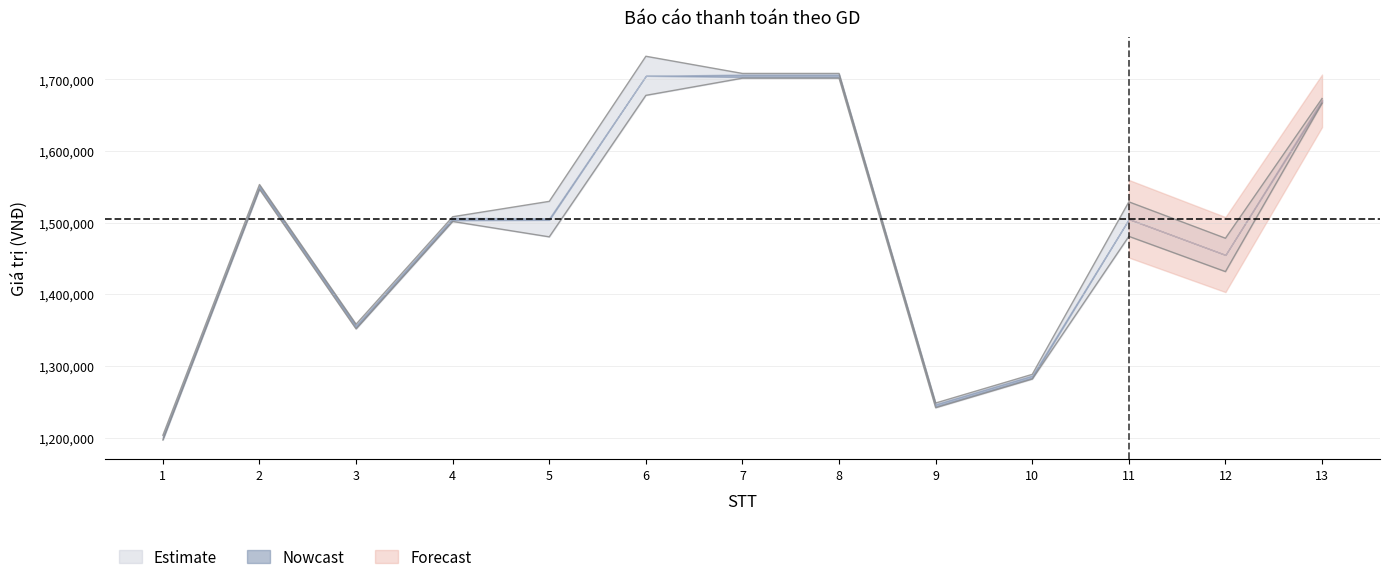

What is the difference between the maximum and minimum values in the Giá trị học phí series?

505000